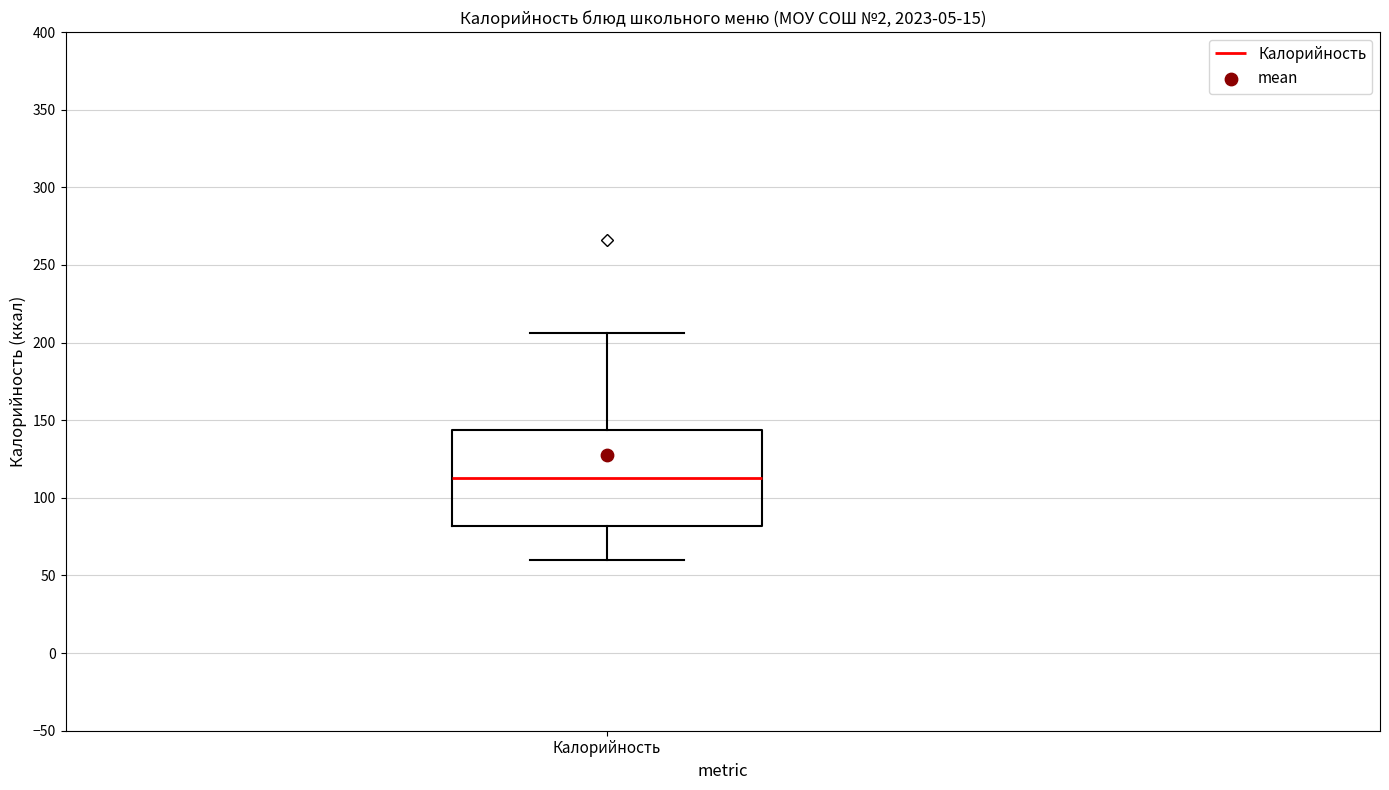

Read this box plot against the y-axis: the position of the median line, the range covered by the box, and the ends of both whiskers. The values are not printed on the chart, so give them approximately, as read against the axis.

median 115, box 80 to 145, whiskers 60 to 205